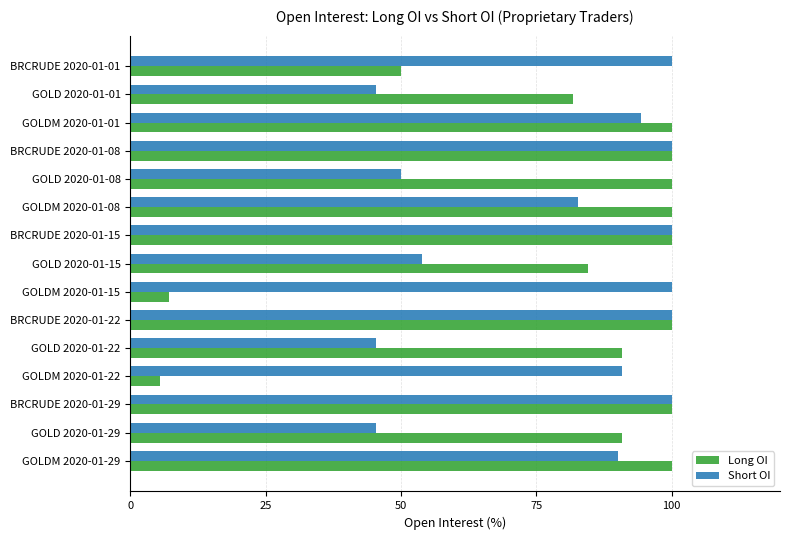

What is the greatest value displayed?

100.0